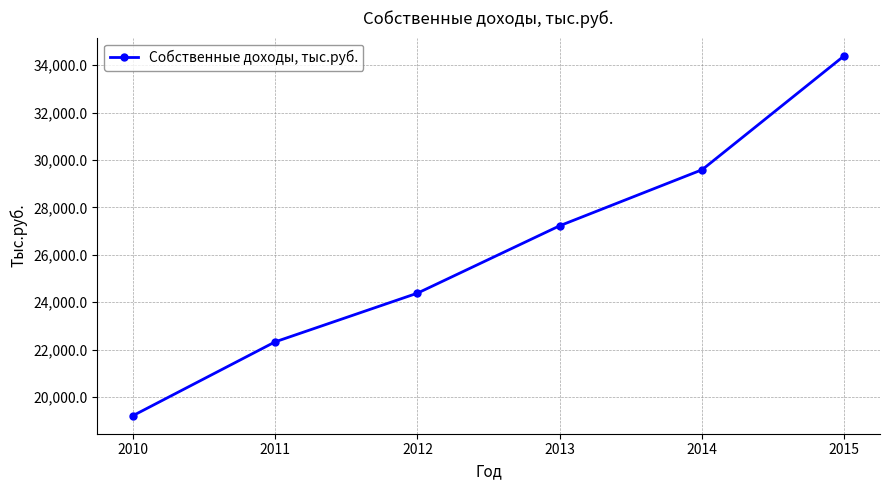

Reading right to left, transcribe all the data shown in this chart.

2015=34403.9	2014=29587.8	2013=27224.8	2012=24379.1	2011=22323.4	2010=19205.9